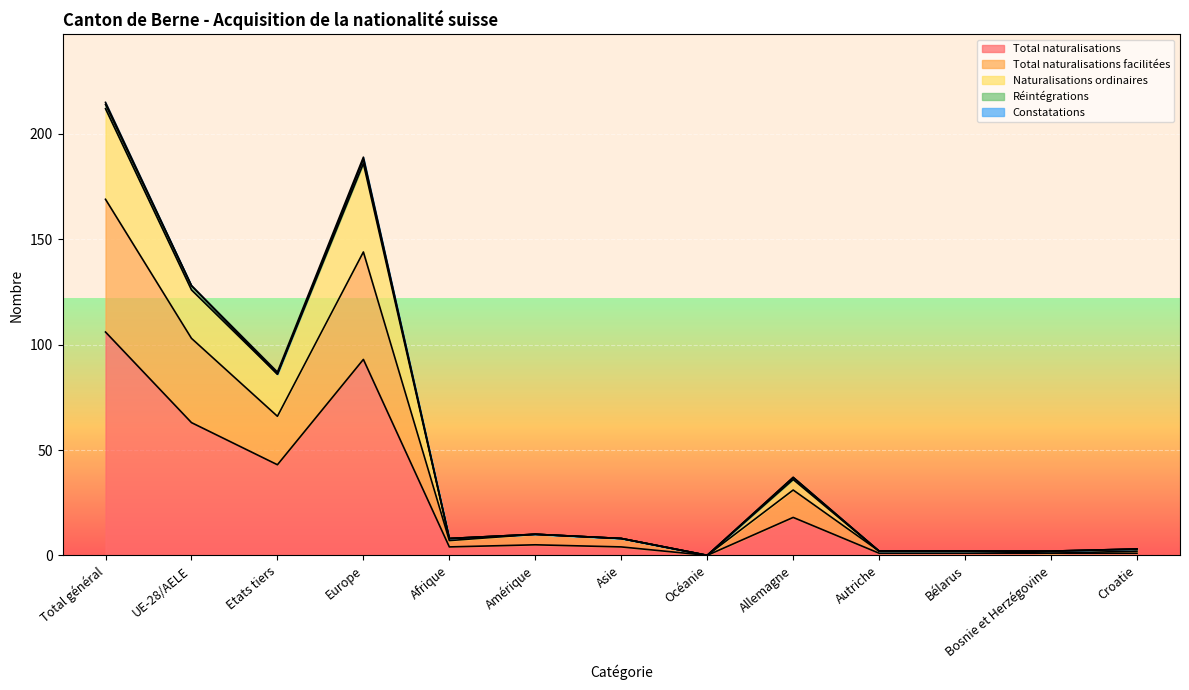

Which label corresponds to the smallest value in the chart?

Océanie